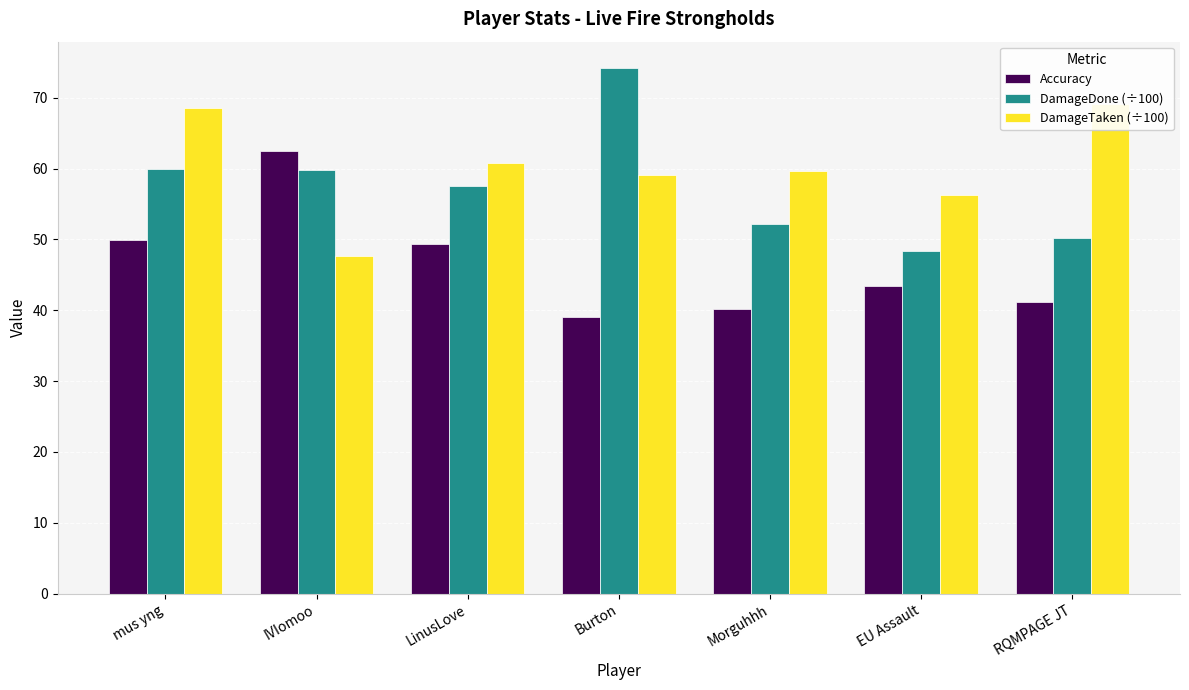

Rank the categories by DamageTaken (÷100) value from lowest to highest.

IVIomoo, EU Assault, Burton, Morguhhh, LinusLove, mus yng, RQMPAGE JT